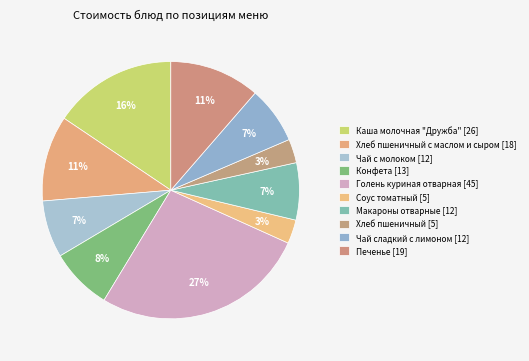

How many slices are in this pie chart?

10